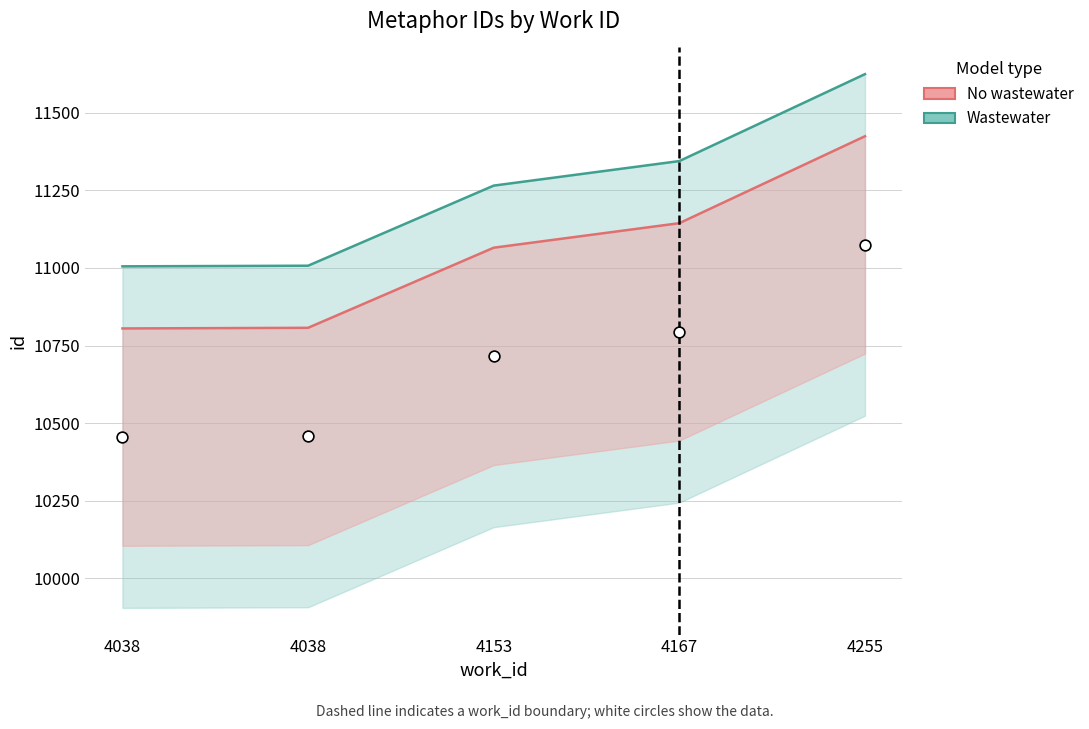

Which series has the largest total across all categories?

Wastewater